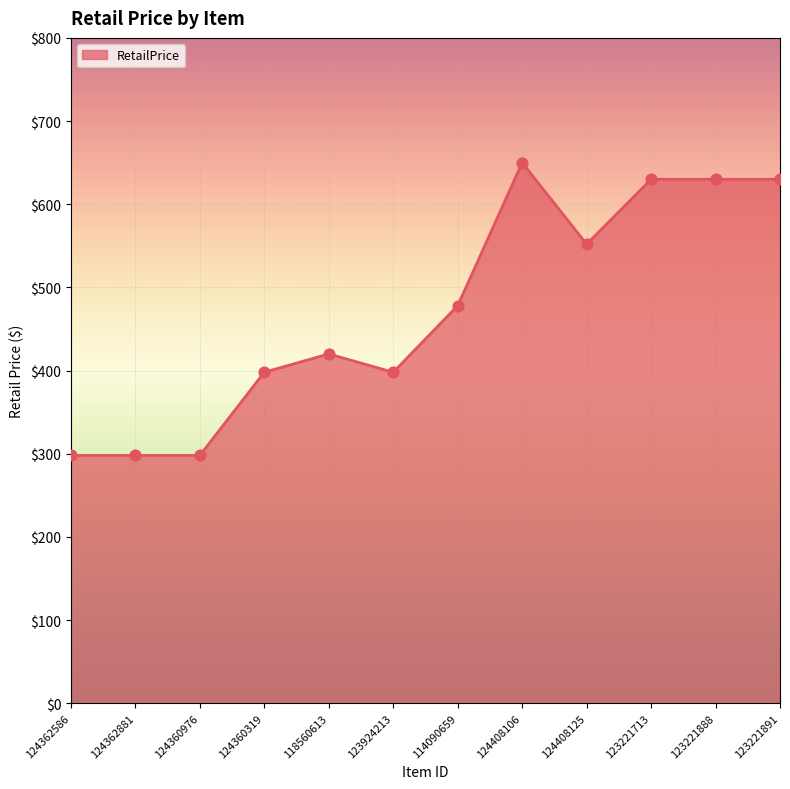

What is the change in value from 124360319 to 123221713?

+232.0